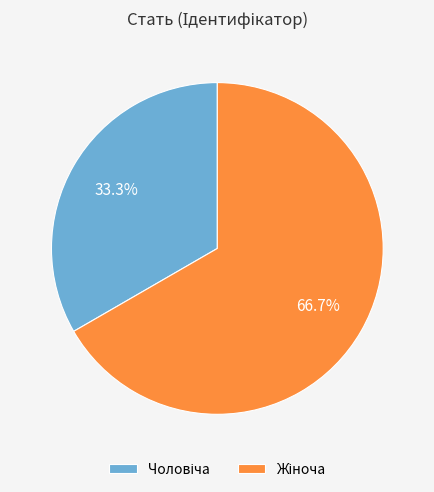

Is there a majority slice in this chart?

Yes